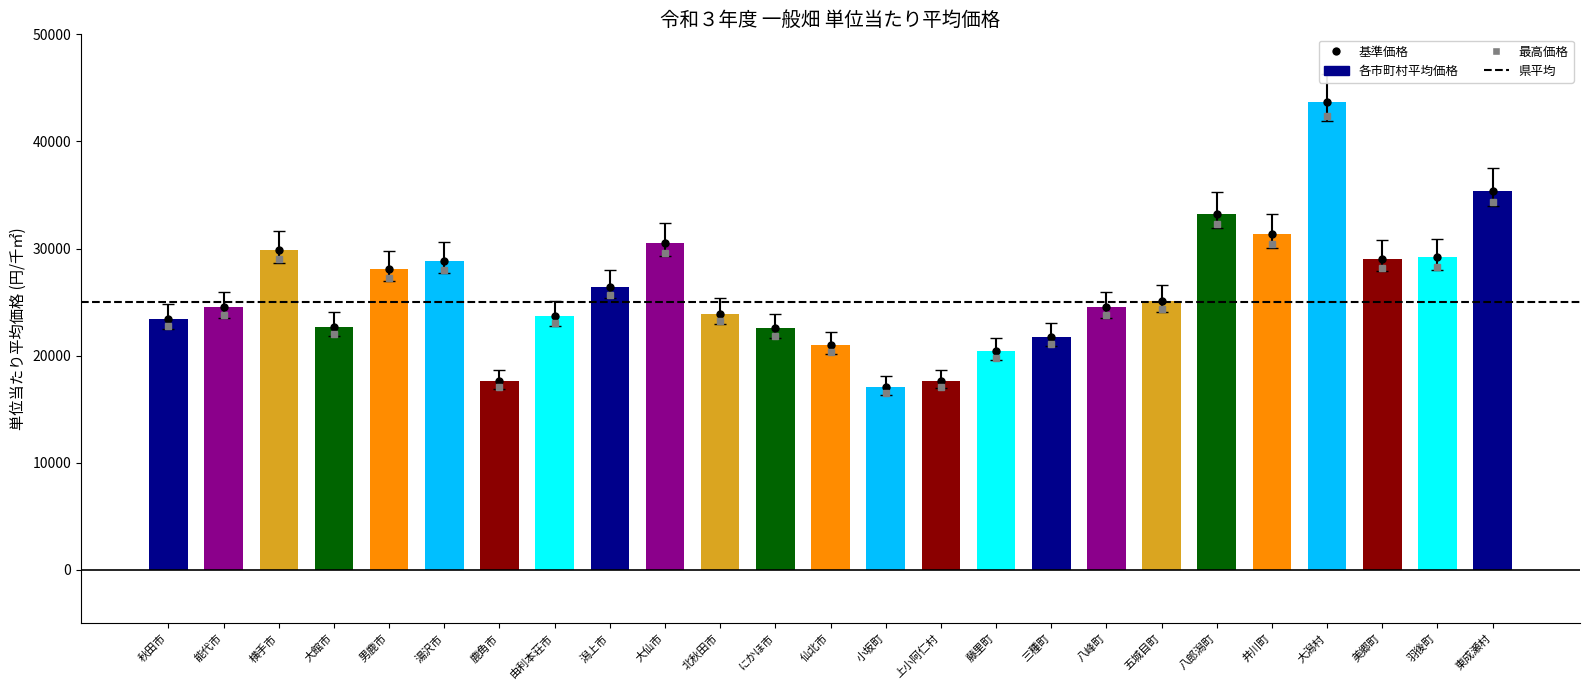

What is the change in value from 小坂町 to 大潟村?

+26667.5